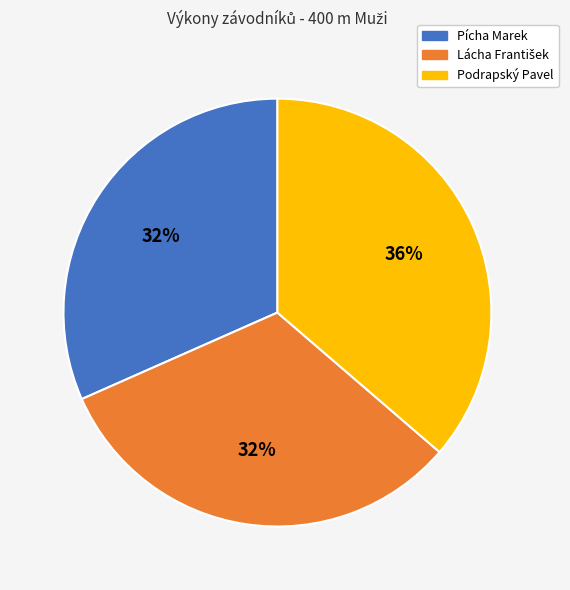

Which category has the biggest portion of the pie?

Podrapský Pavel